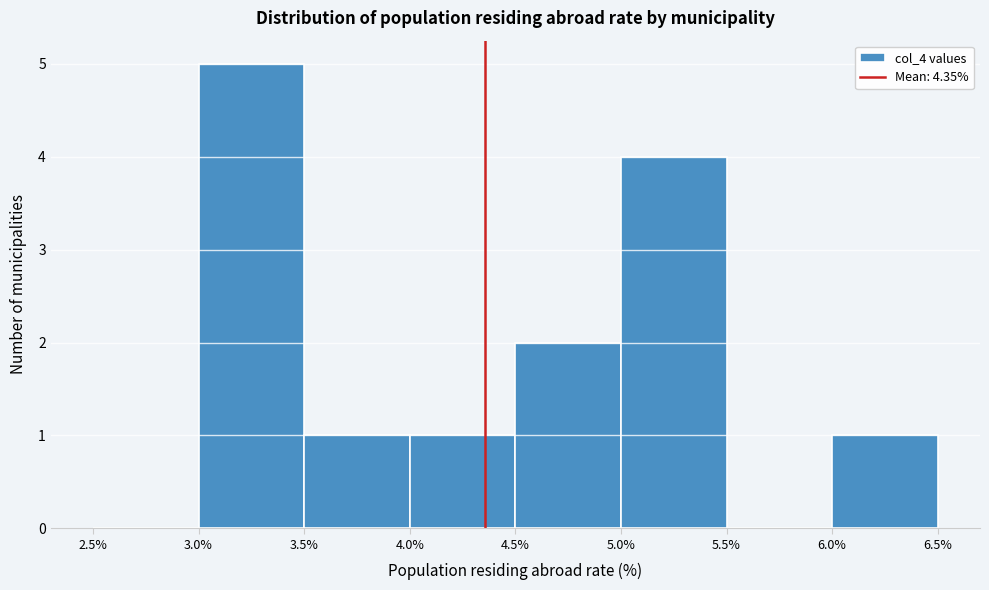

Reading left to right, transcribe this chart: for each bar, give the range it covers on the x-axis and its height. The values are not printed on the chart, so give them approximately, as read against the axis.

2.5% to 3.0%: 0
3.0% to 3.5%: 5
3.5% to 4.0%: 1
4.0% to 4.5%: 1
4.5% to 5.0%: 2
5.0% to 5.5%: 4
5.5% to 6.0%: 0
6.0% to 6.5%: 1